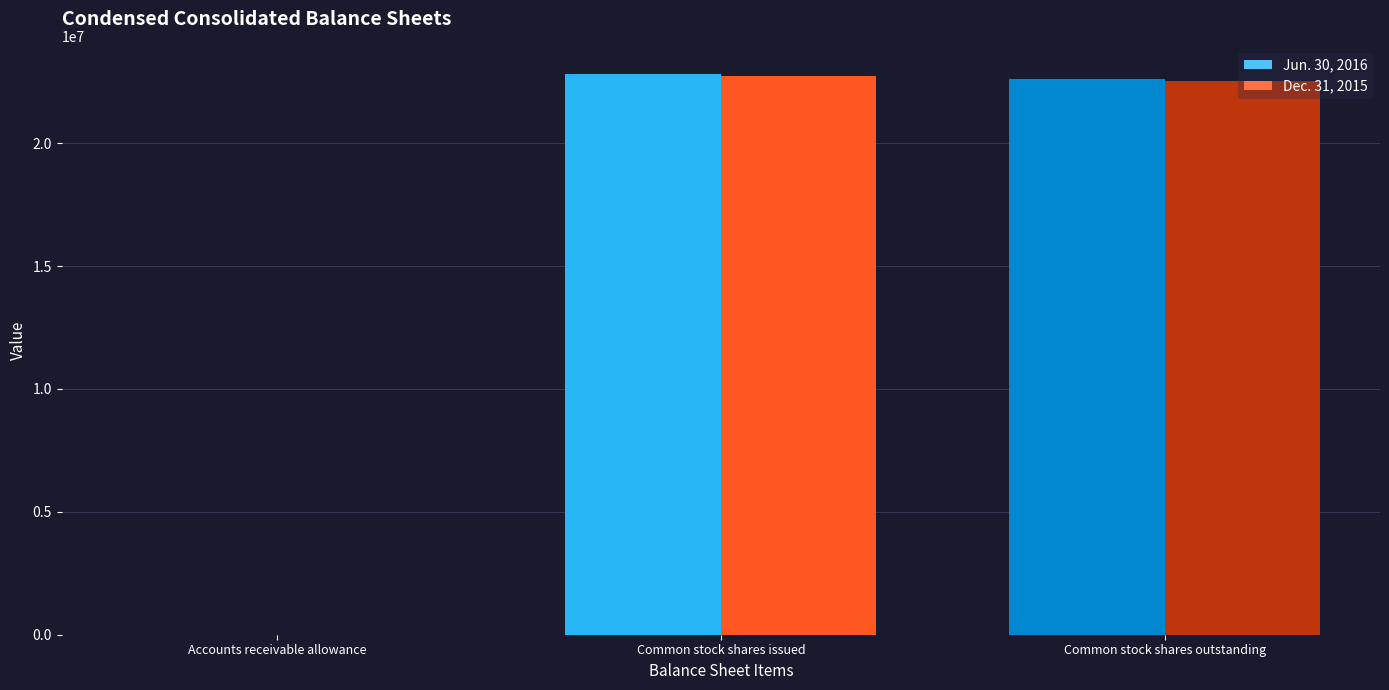

What is the total value across all series at Common stock shares outstanding?

45165877